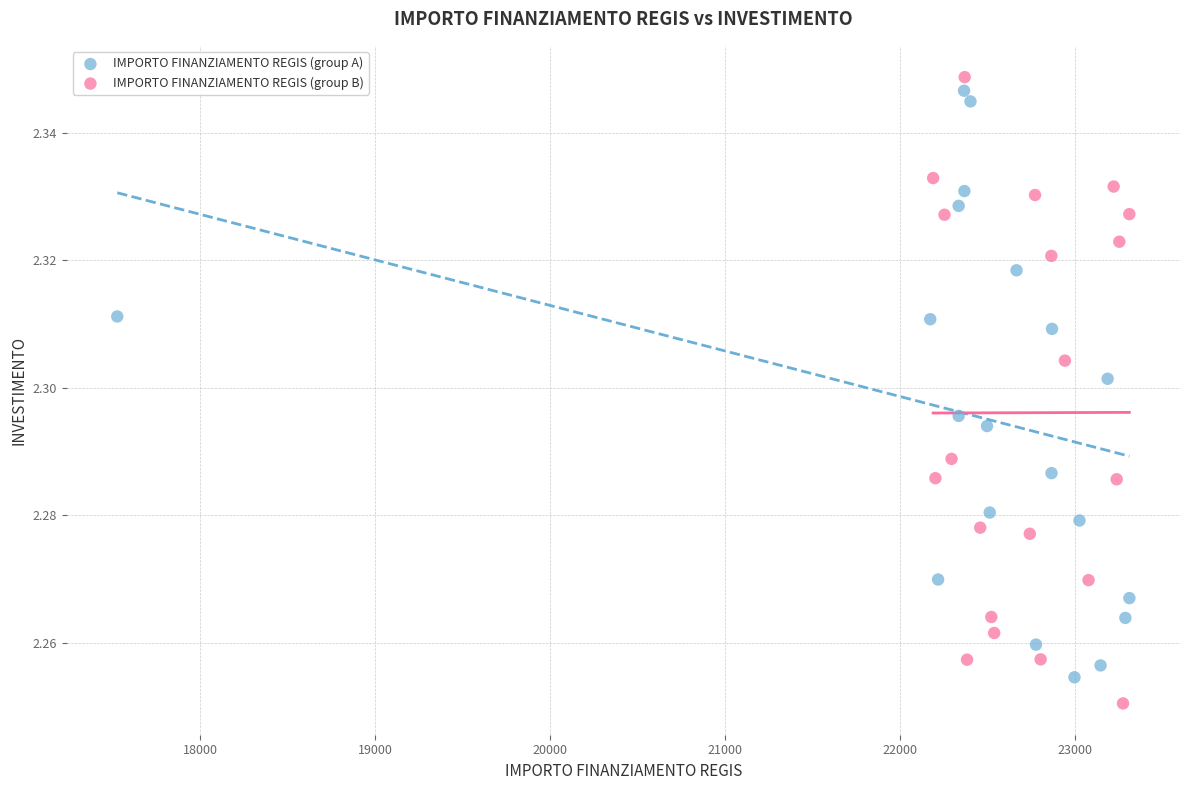

What are all the series names shown in the legend?

IMPORTO FINANZIAMENTO REGIS (group A), IMPORTO FINANZIAMENTO REGIS (group B)